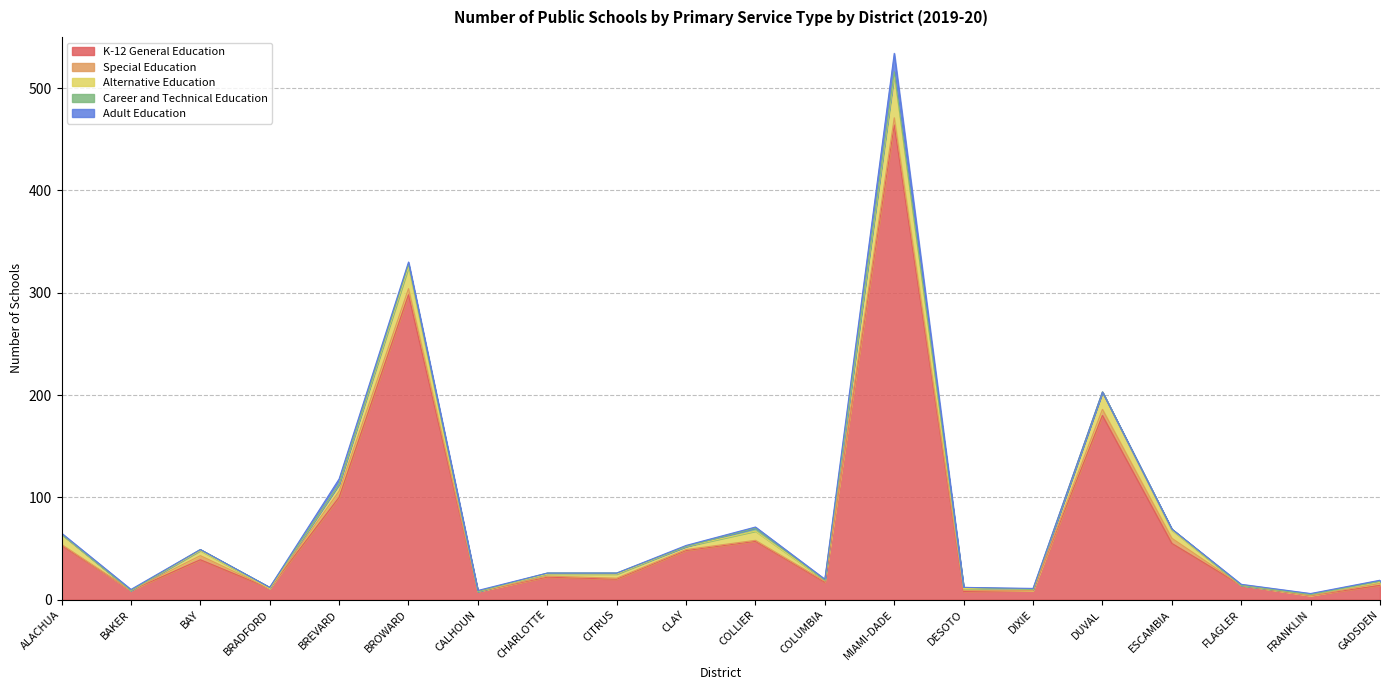

Where is K-12 General Education nearest to the value 234?

DUVAL